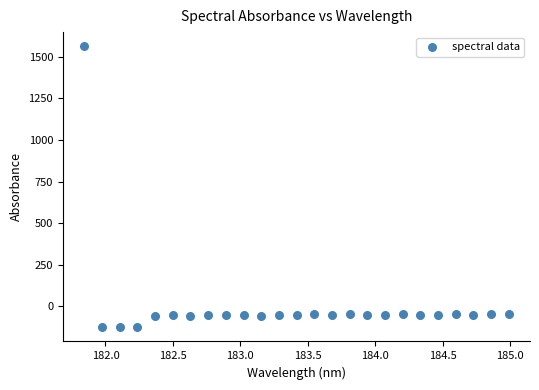

What is the range of Y values (max minus min)?

1689.7